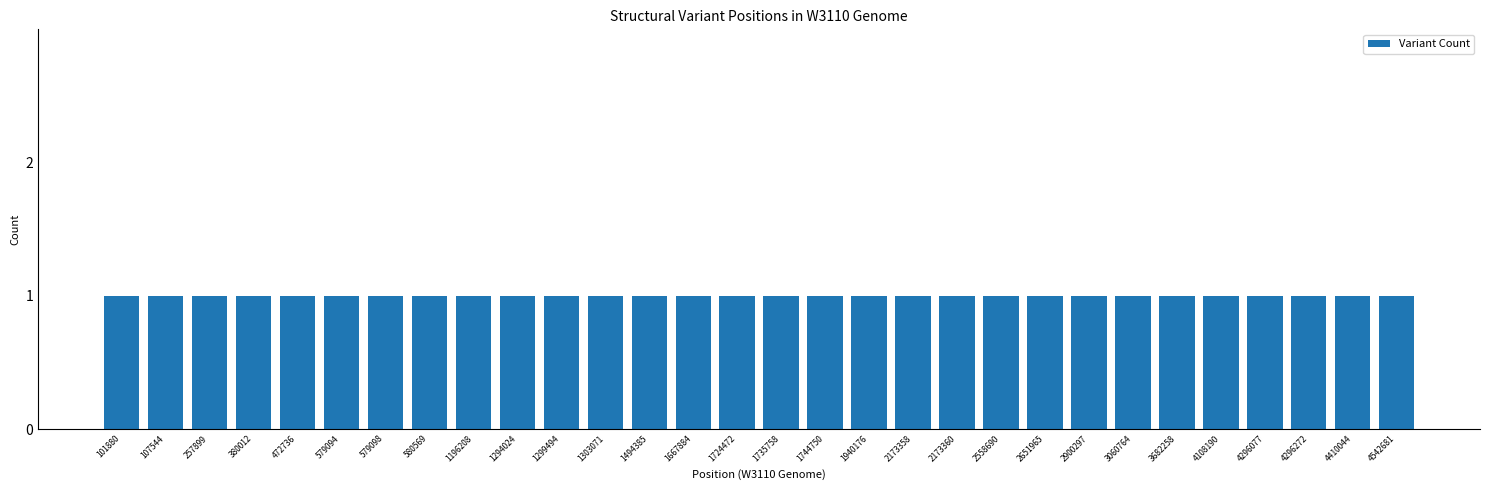

How many bars are there in total?

30